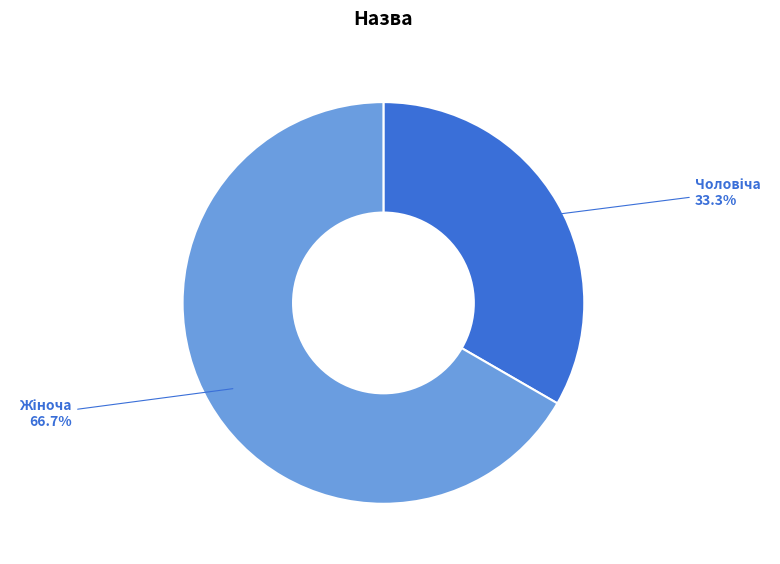

Is there any slice that represents more than half of the pie?

Yes